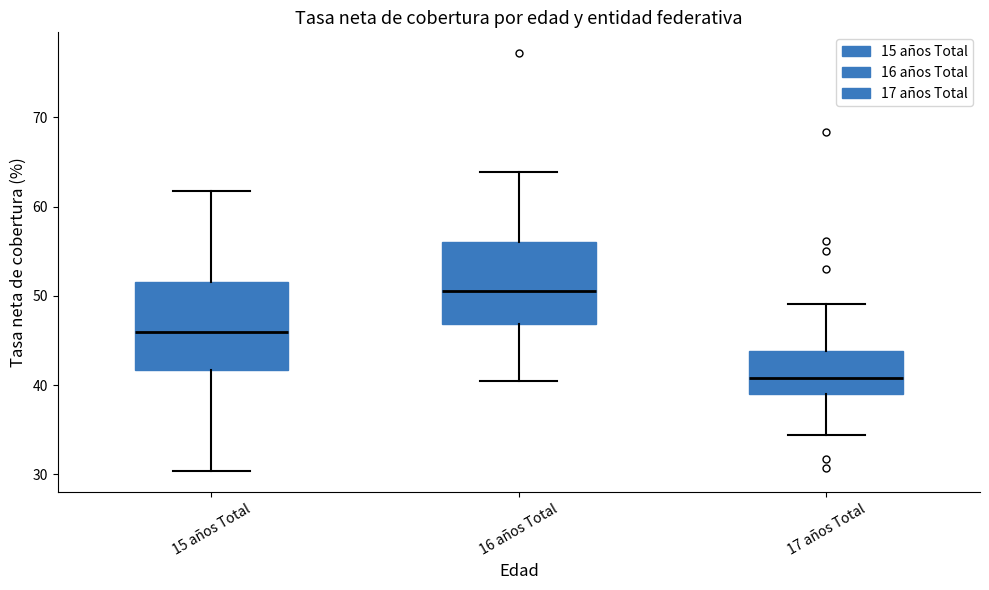

Reading left to right, transcribe this box plot: for each box, give where its median line is, the range the box spans, and where its two whiskers end, as read against the y-axis. The values are not printed on the chart, so give them approximately, as read against the axis.

15 años Total: median 46, box 42 to 52, whiskers 30 to 62
16 años Total: median 51, box 47 to 56, whiskers 40 to 64
17 años Total: median 41, box 39 to 44, whiskers 34 to 49